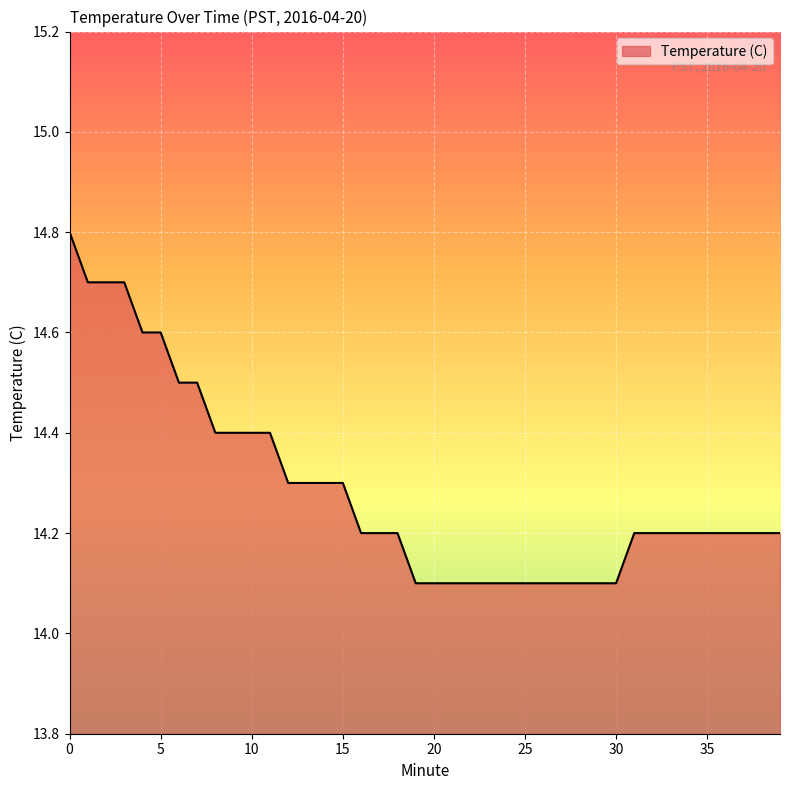

How many lines are shown in the chart?

1